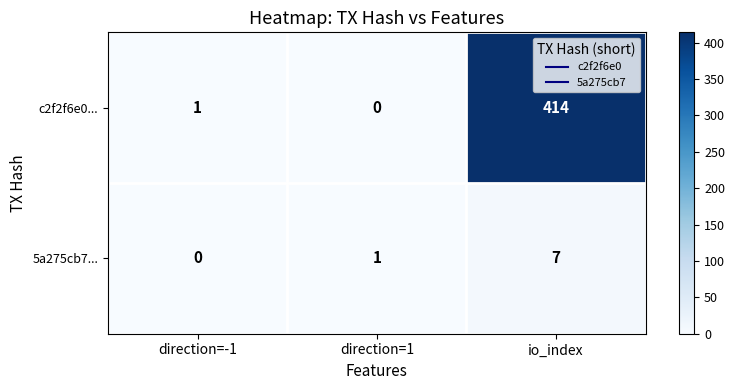

At how many categories does at least one series exceed 233?

1